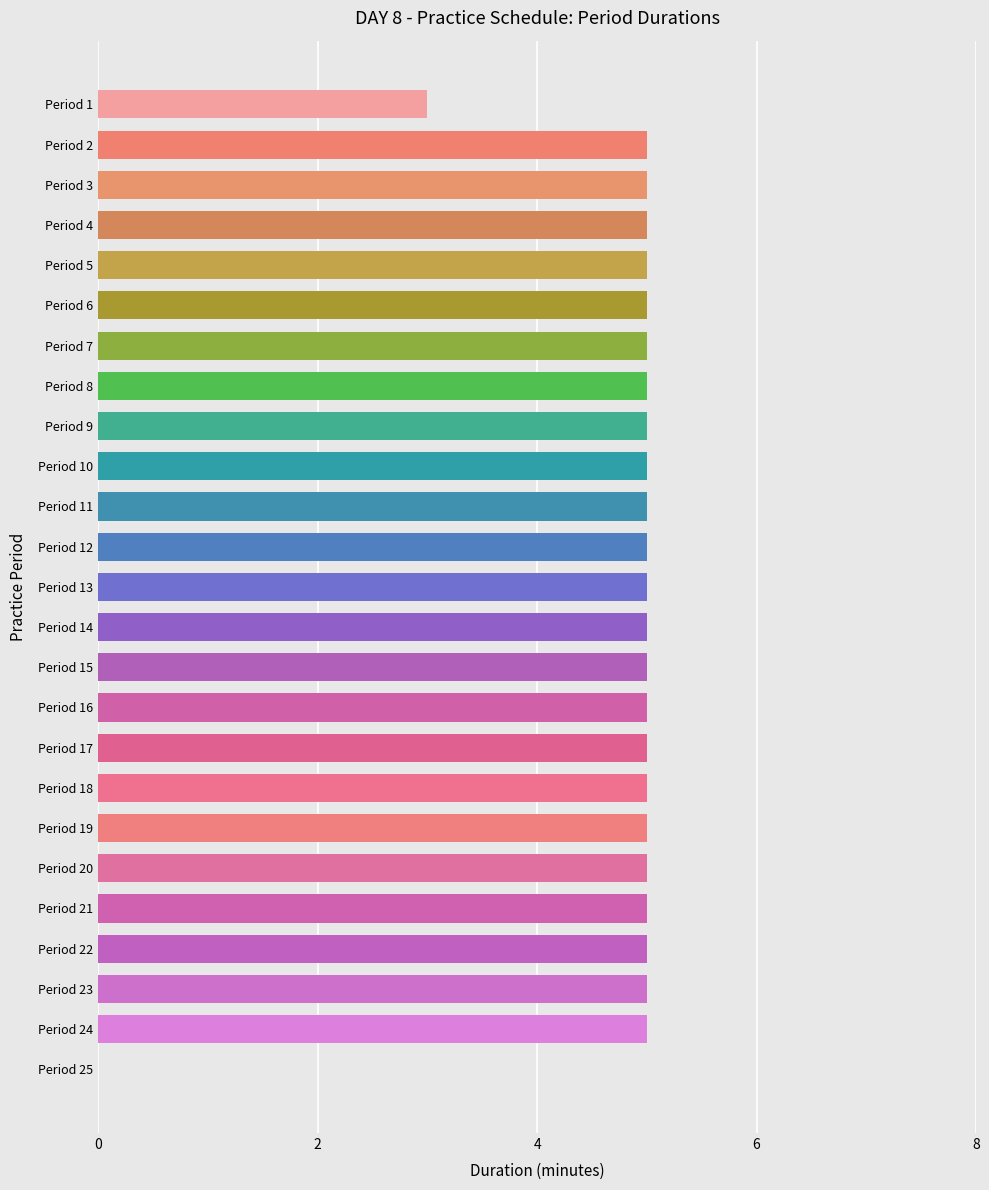

The value at Period 17 is 2. True or false?

False